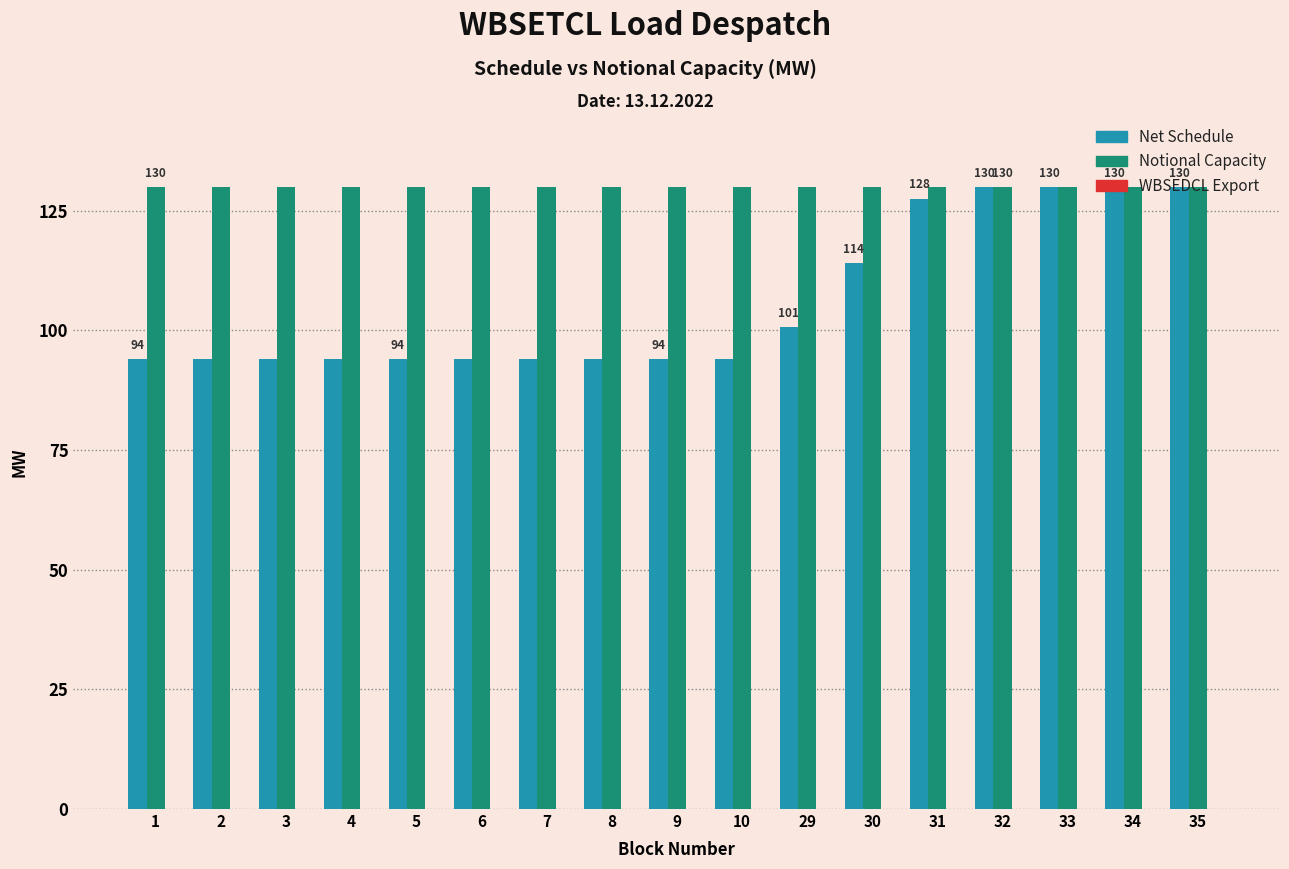

What is the spread (max minus min) of values at 30?

15.9